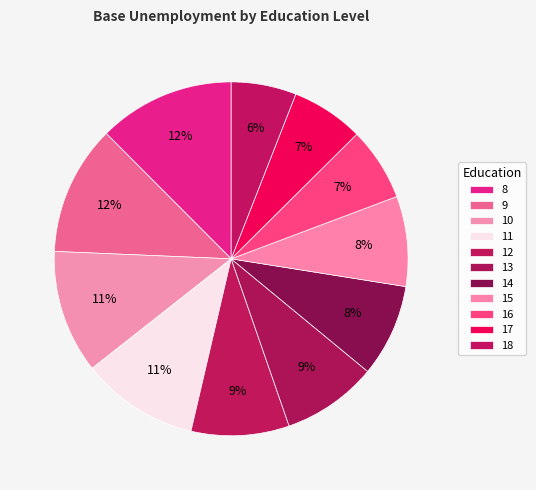

Count the number of slices in the pie.

11